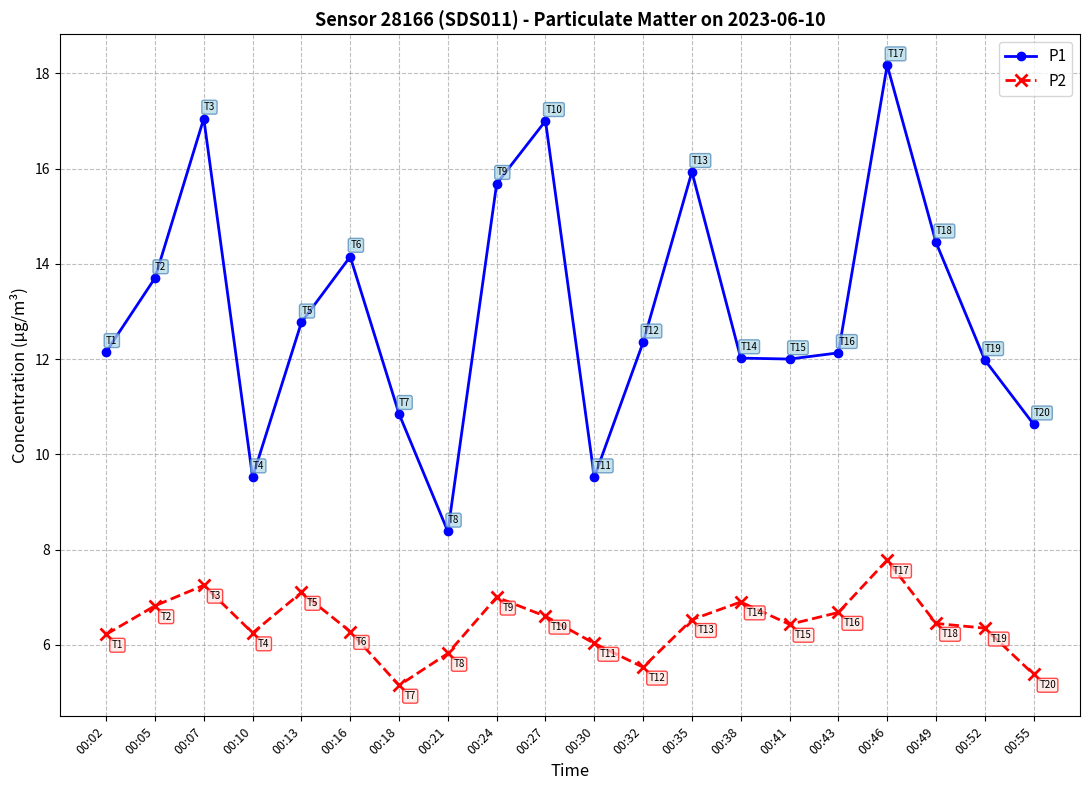

The P2 series shows 10.3 at 00:07. True or false?

False